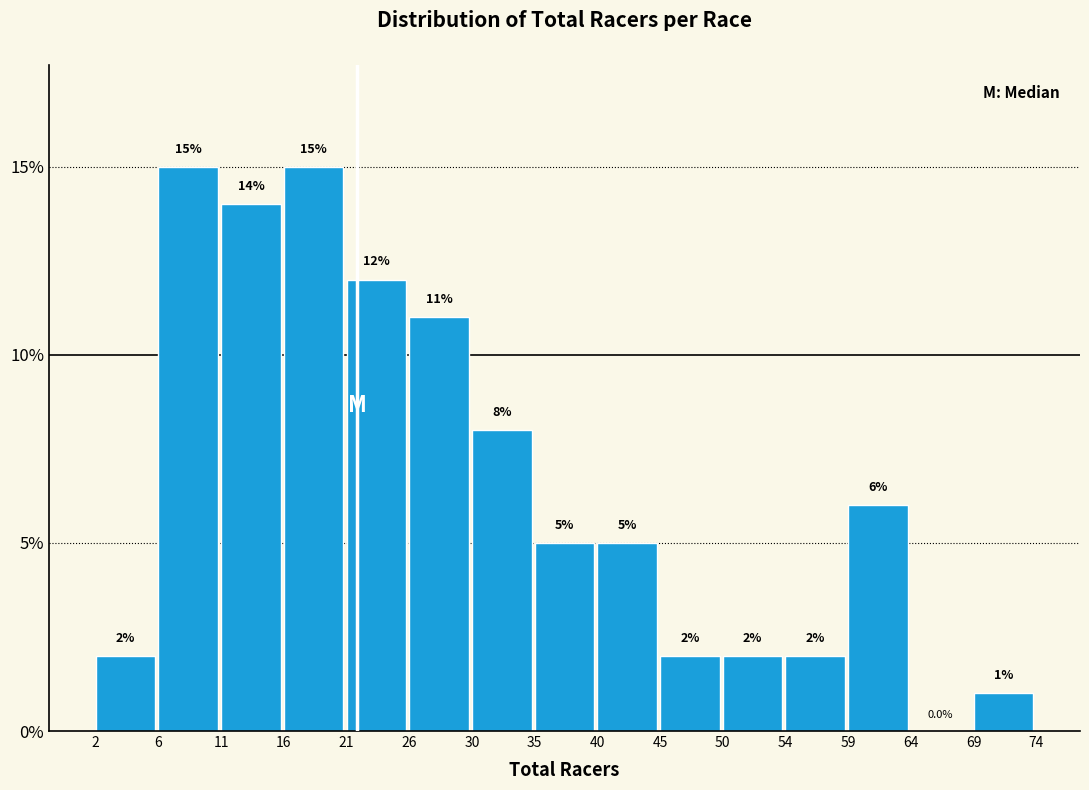

Reading right to left, extract all data points from this chart.

69=1.0	64=0.0	59=6.0	54=2.0	50=2.0	45=2.0	40=5.0	35=5.0	30=8.0	26=11.0	21=12.0	16=15.0	11=14.0	6=15.0	2=2.0